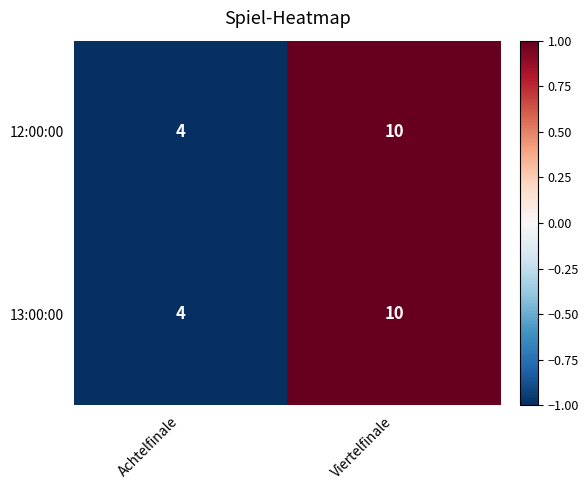

Reading left to right, list all the values displayed in this chart.

12:00:00: Achtelfinale=4	Viertelfinale=10
13:00:00: Achtelfinale=4	Viertelfinale=10